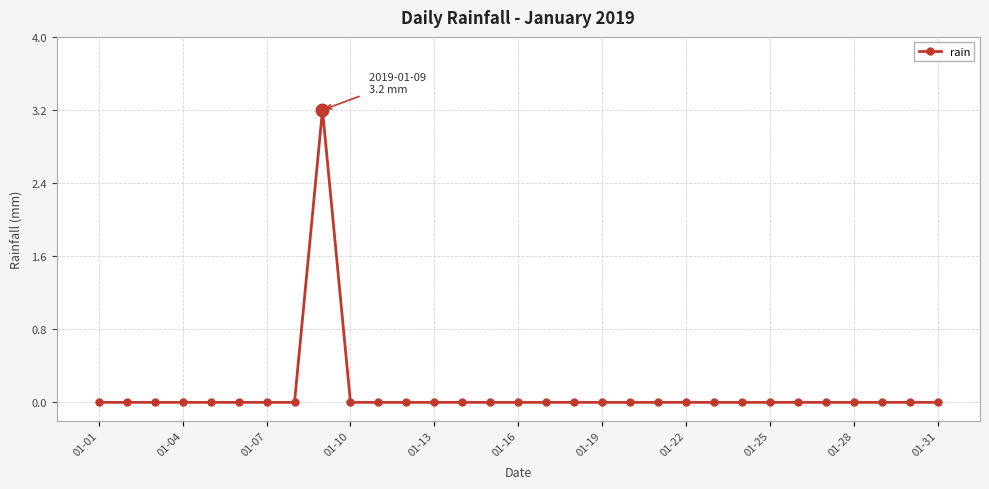

How many series are shown in this chart?

1